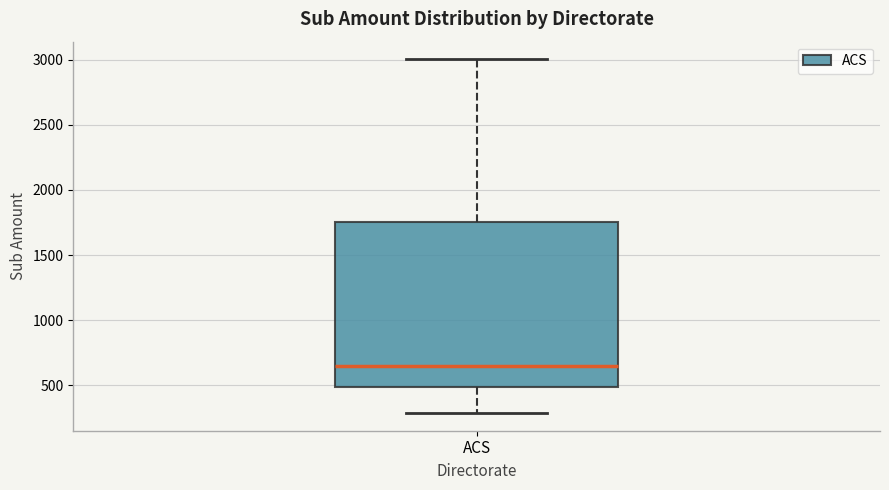

Transcribe this box plot: give where the median line is, the range the box spans, and where the two whiskers end, as read against the y-axis. The values are not printed on the chart, so give them approximately, as read against the axis.

median 650, box 500 to 1750, whiskers 300 to 3000